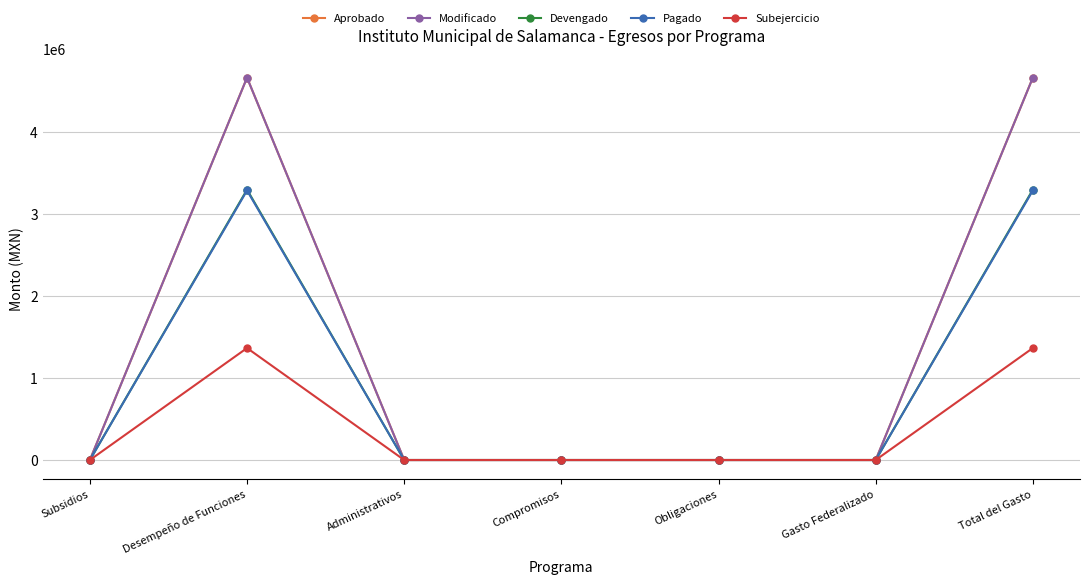

Is this an area chart (filled region under the line)?

No